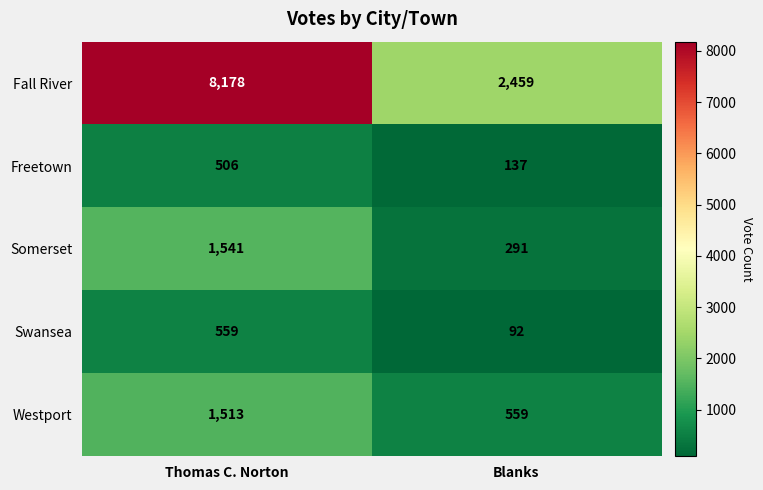

How many data points does each series have?

2